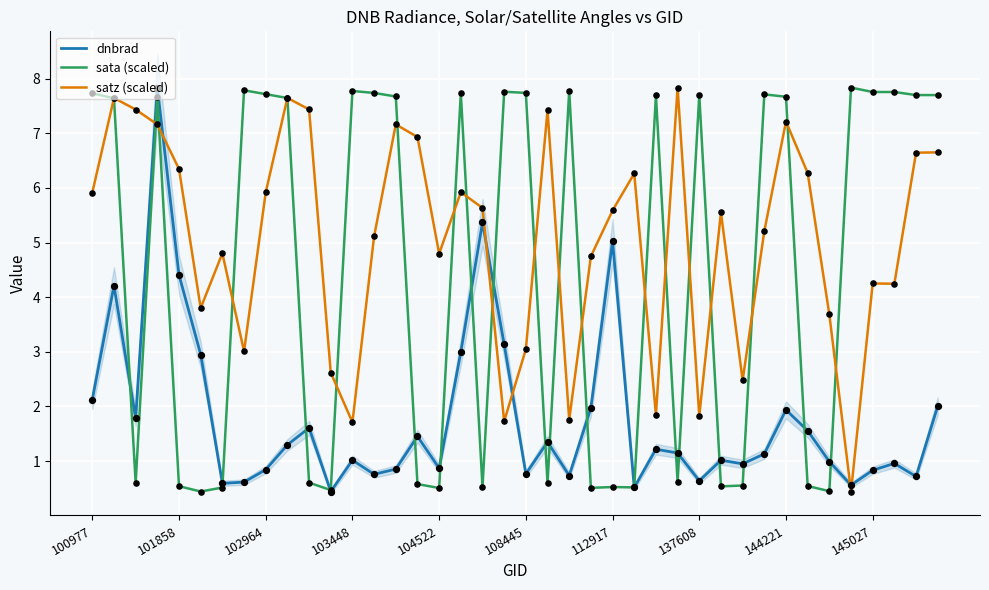

Which series has the largest total across all categories?

satz (scaled)